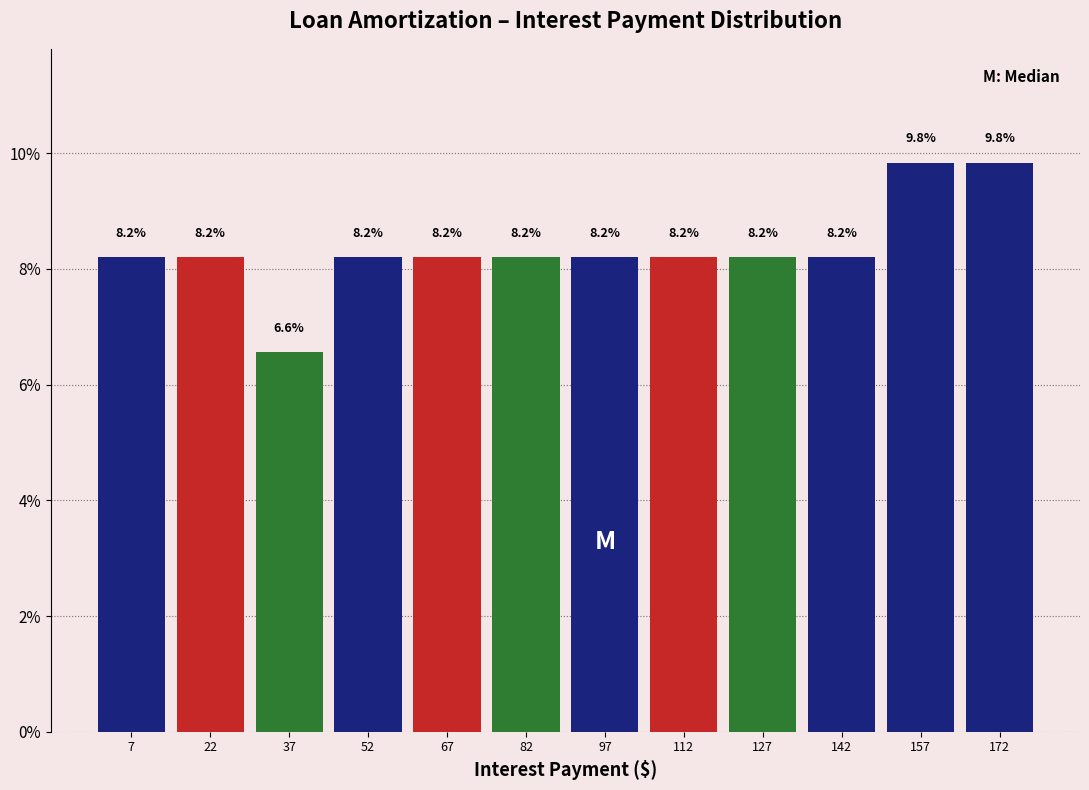

Reading left to right, transcribe this chart: for each bar, give the range it covers on the x-axis and its height. The bar edges are not printed on the chart, so give them approximately, as read against the axis.

0 to 16: 8.2
16 to 30: 8.2
30 to 46: 6.6
46 to 60: 8.2
60 to 76: 8.2
76 to 90: 8.2
90 to 106: 8.2
106 to 120: 8.2
120 to 136: 8.2
136 to 150: 8.2
150 to 166: 9.8
166 to 180: 9.8